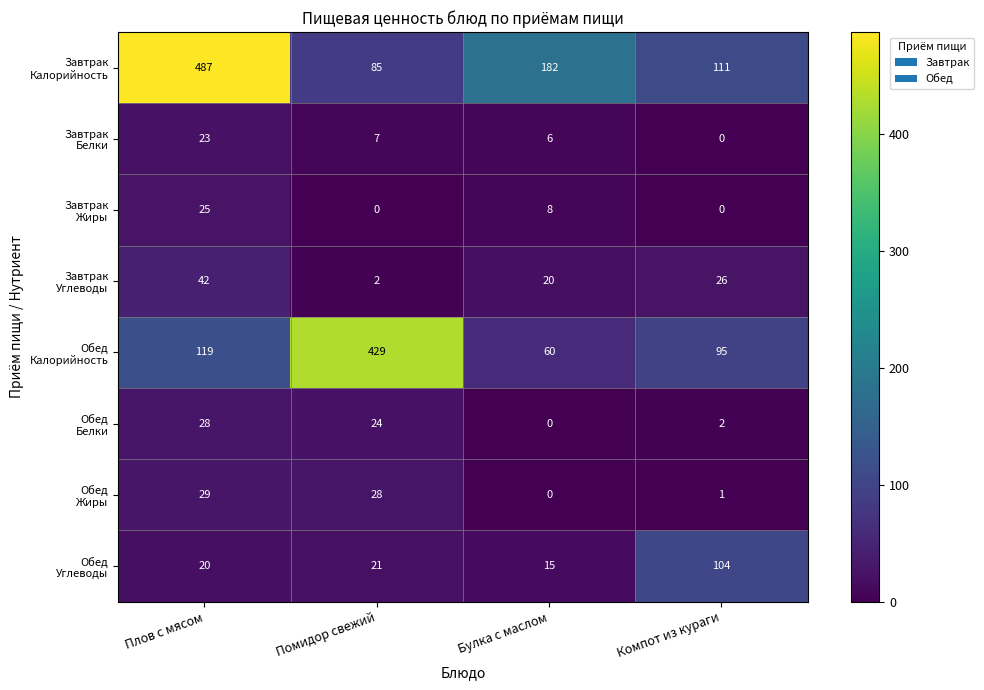

What is the total value across all series at Компот из кураги?

339